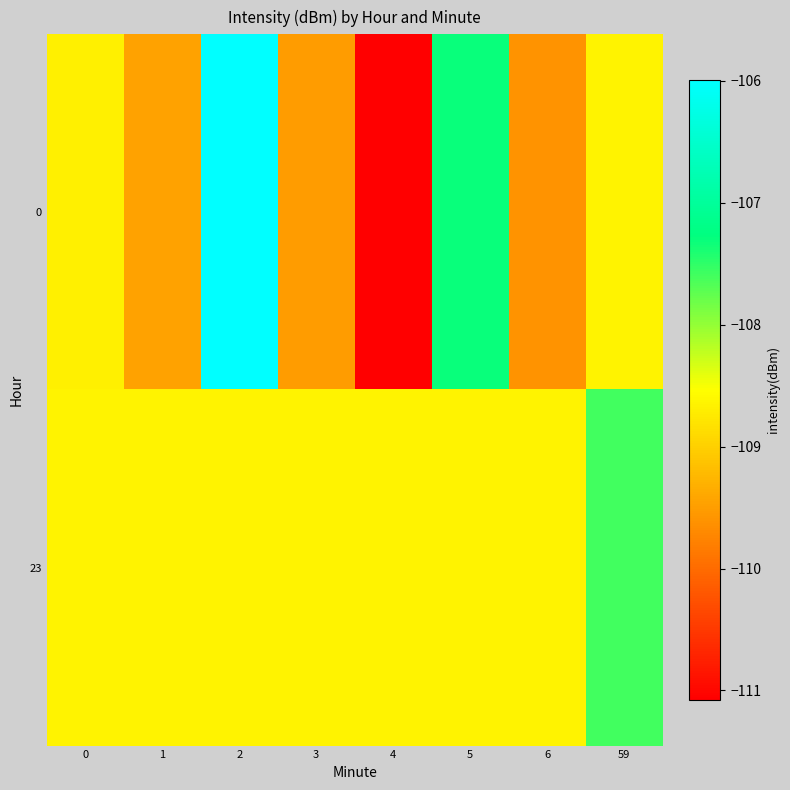

How many categories are shown in the chart?

8